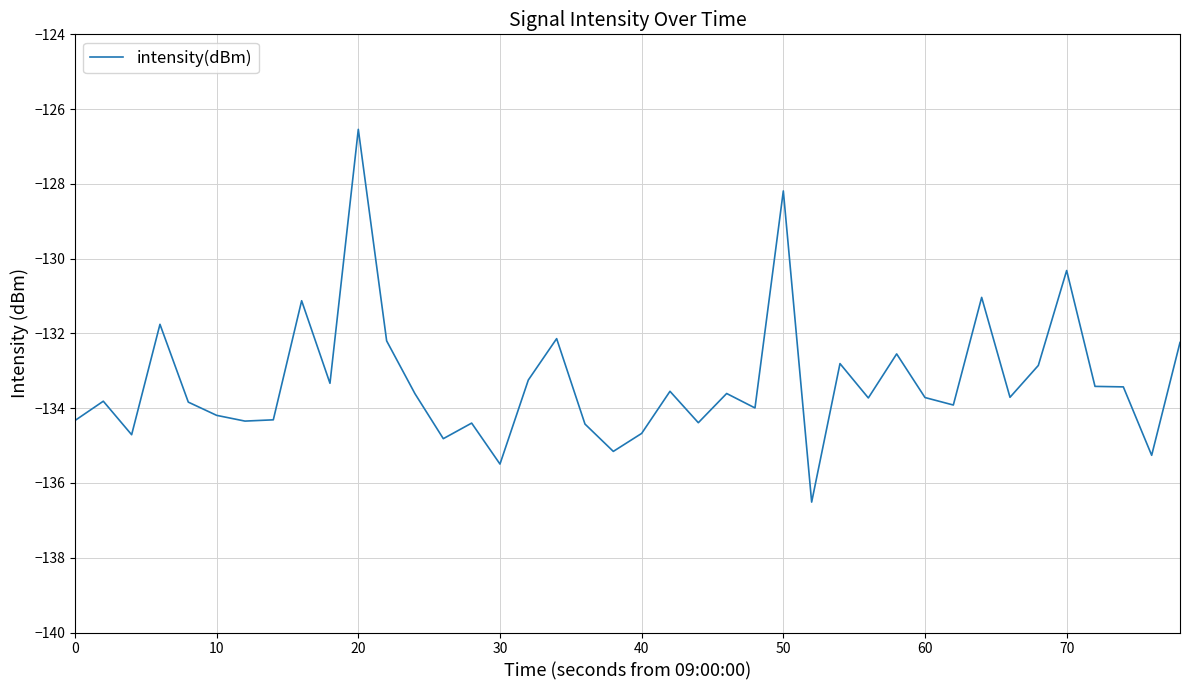

What is the smallest value displayed?

-136.5